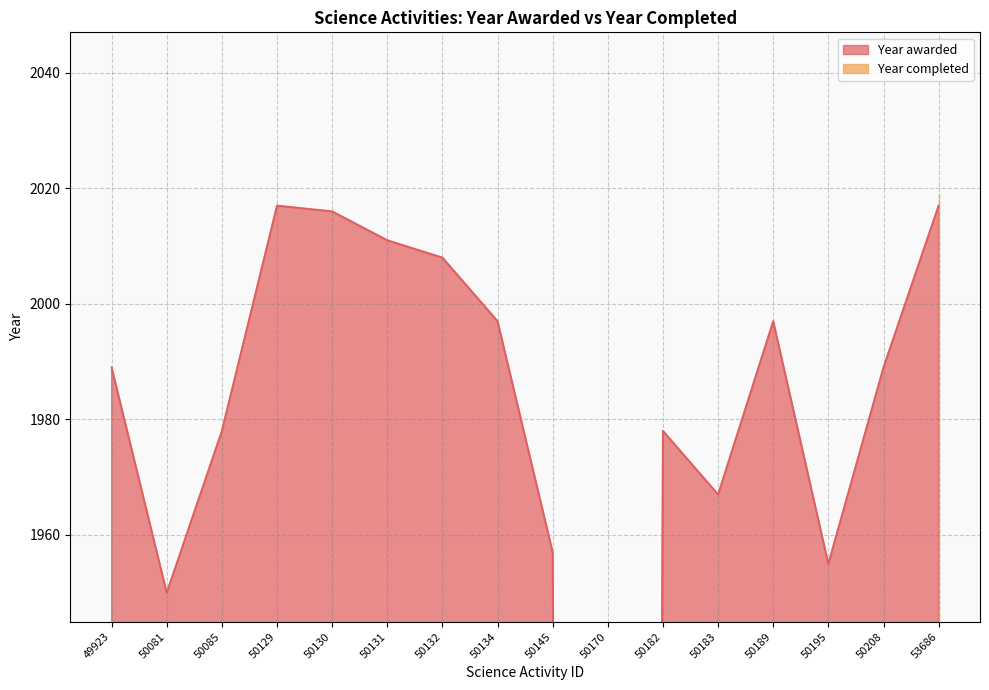

What is the ratio of the value at 50130 to the value at 50145?

1.0